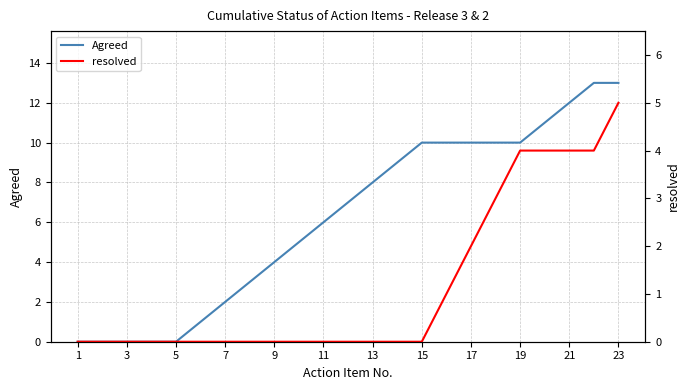

List the series in order of their peak value, lowest first.

resolved, Agreed